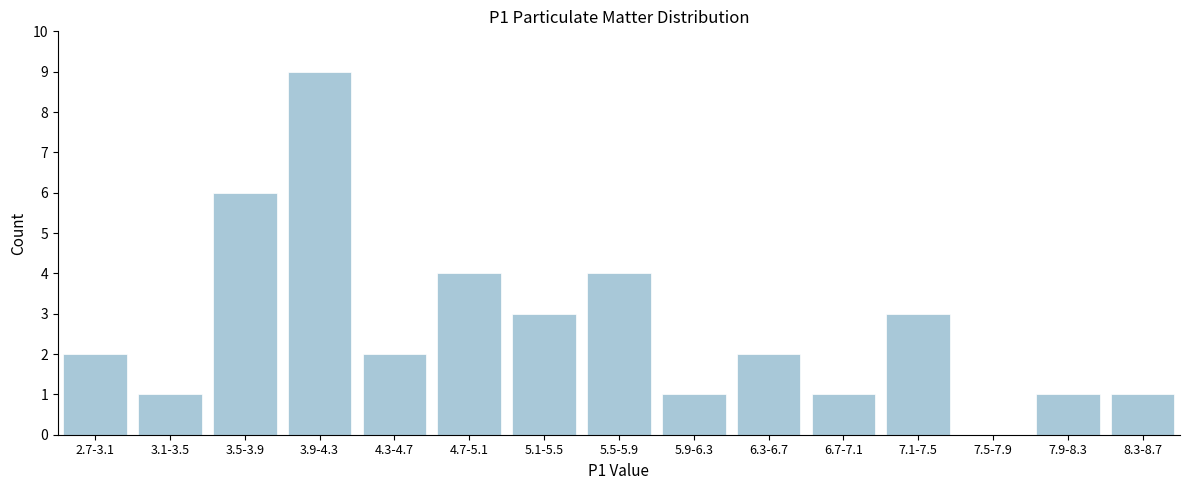

Reading left to right, extract all data points from this chart.

2.7-3.1=2	3.1-3.5=1	3.5-3.9=6	3.9-4.3=9	4.3-4.7=2	4.7-5.1=4	5.1-5.5=3	5.5-5.9=4	5.9-6.3=1	6.3-6.7=2	6.7-7.1=1	7.1-7.5=3	7.5-7.9=0	7.9-8.3=1	8.3-8.7=1